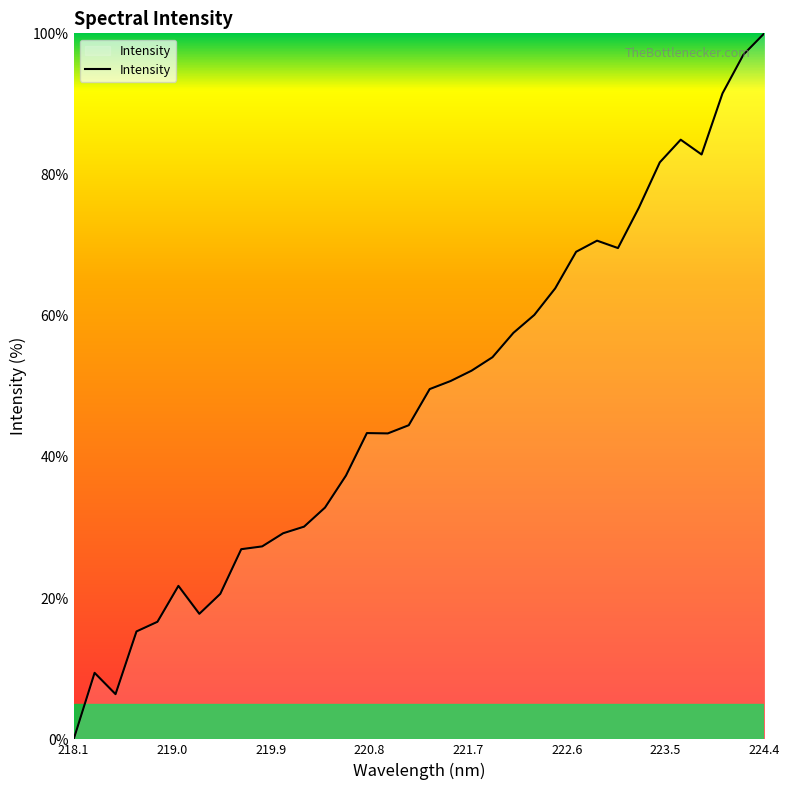

How many lines are shown in the chart?

1